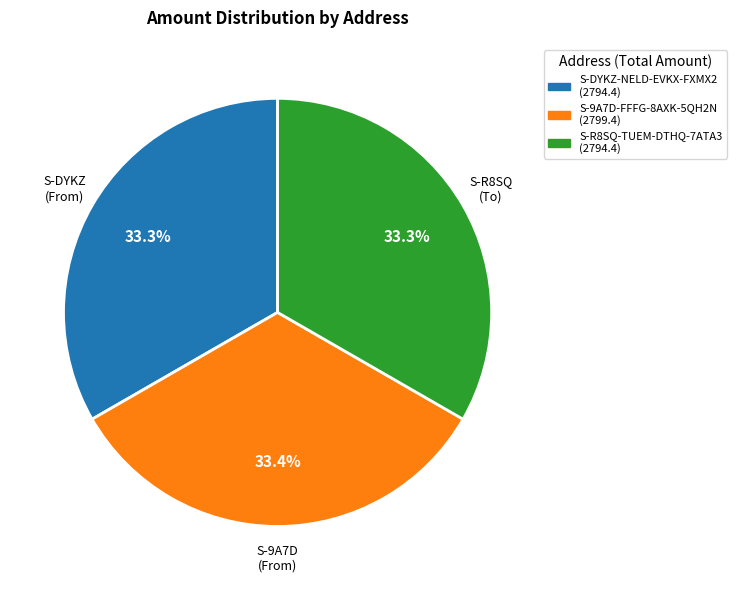

What portion of the pie excludes S-DYKZ-NELD-EVKX-FXMX2?

66.7%